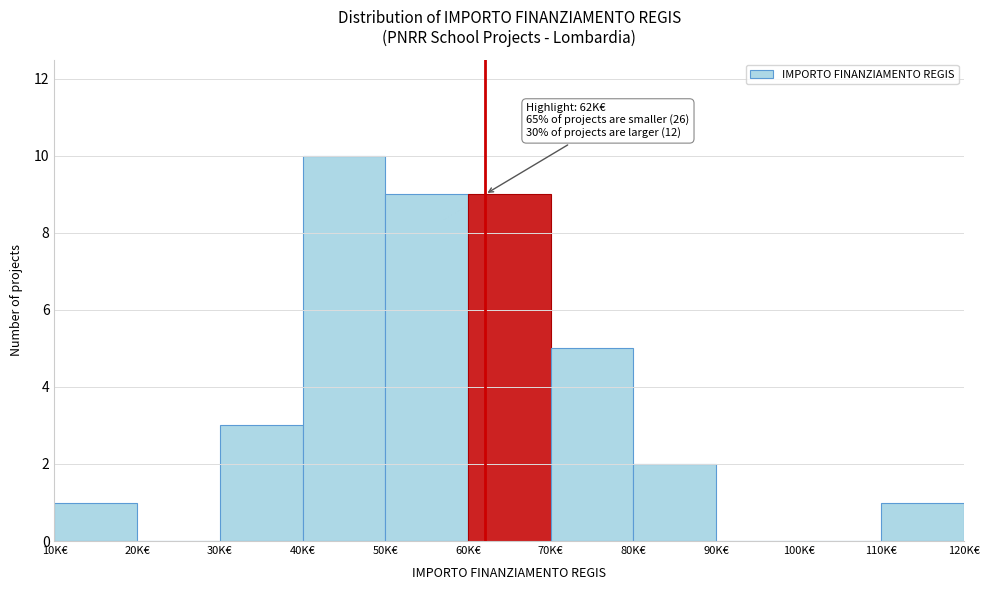

Reading right to left, extract all data points from this chart.

110K€=1	100K€=0	90K€=0	80K€=2	70K€=5	60K€=9	50K€=9	40K€=10	30K€=3	20K€=0	10K€=1